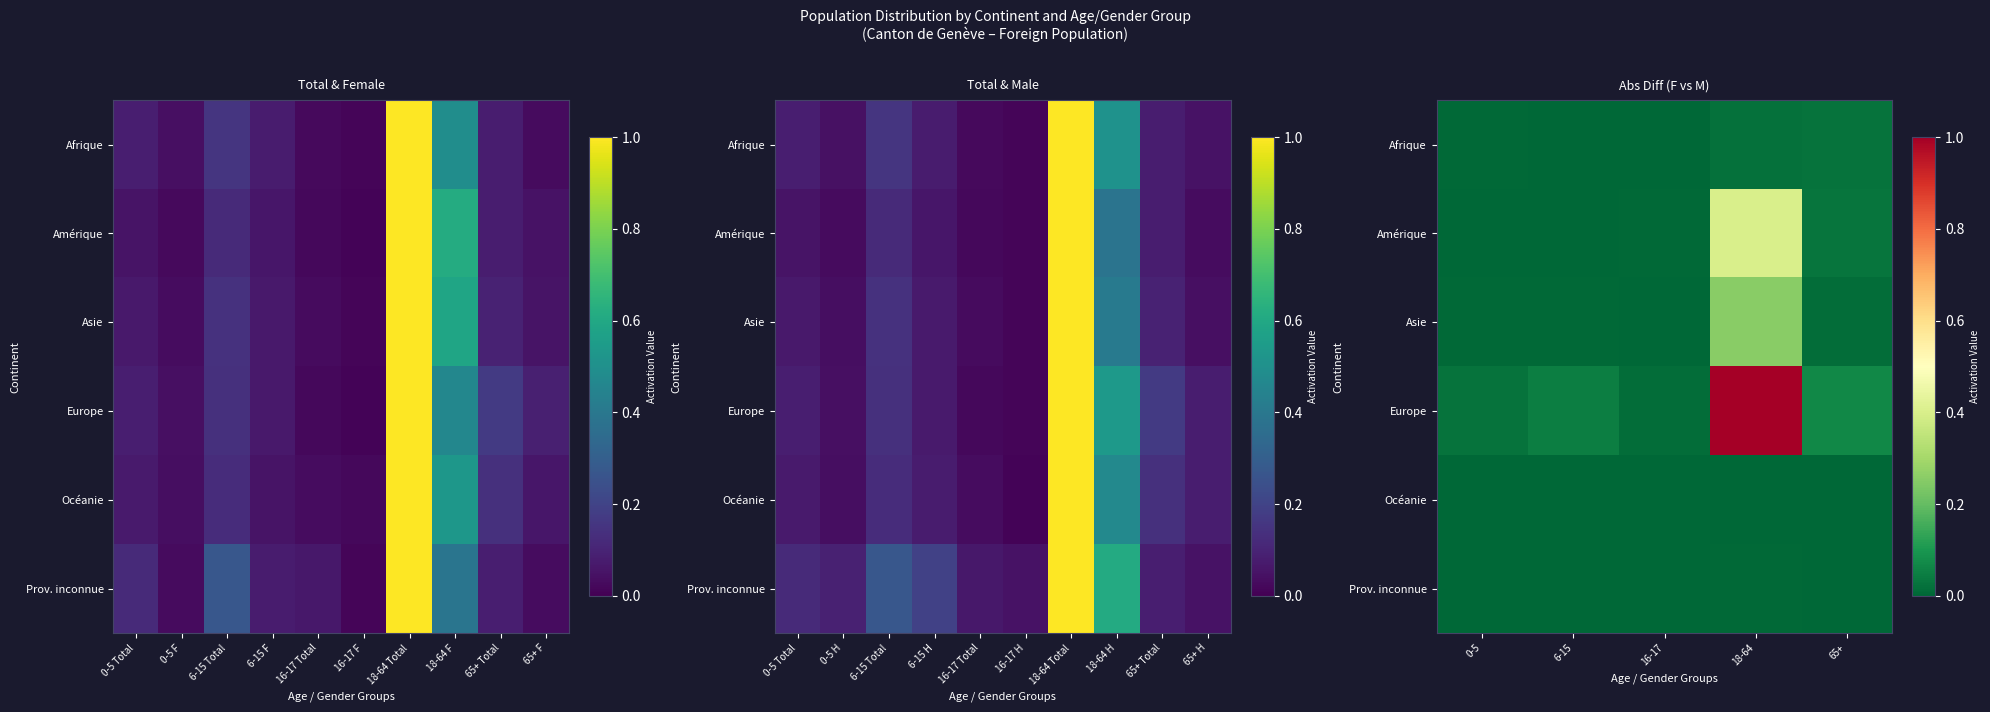

True or false: Prov. inconnue has a value of 0.0 at 0-5.

False